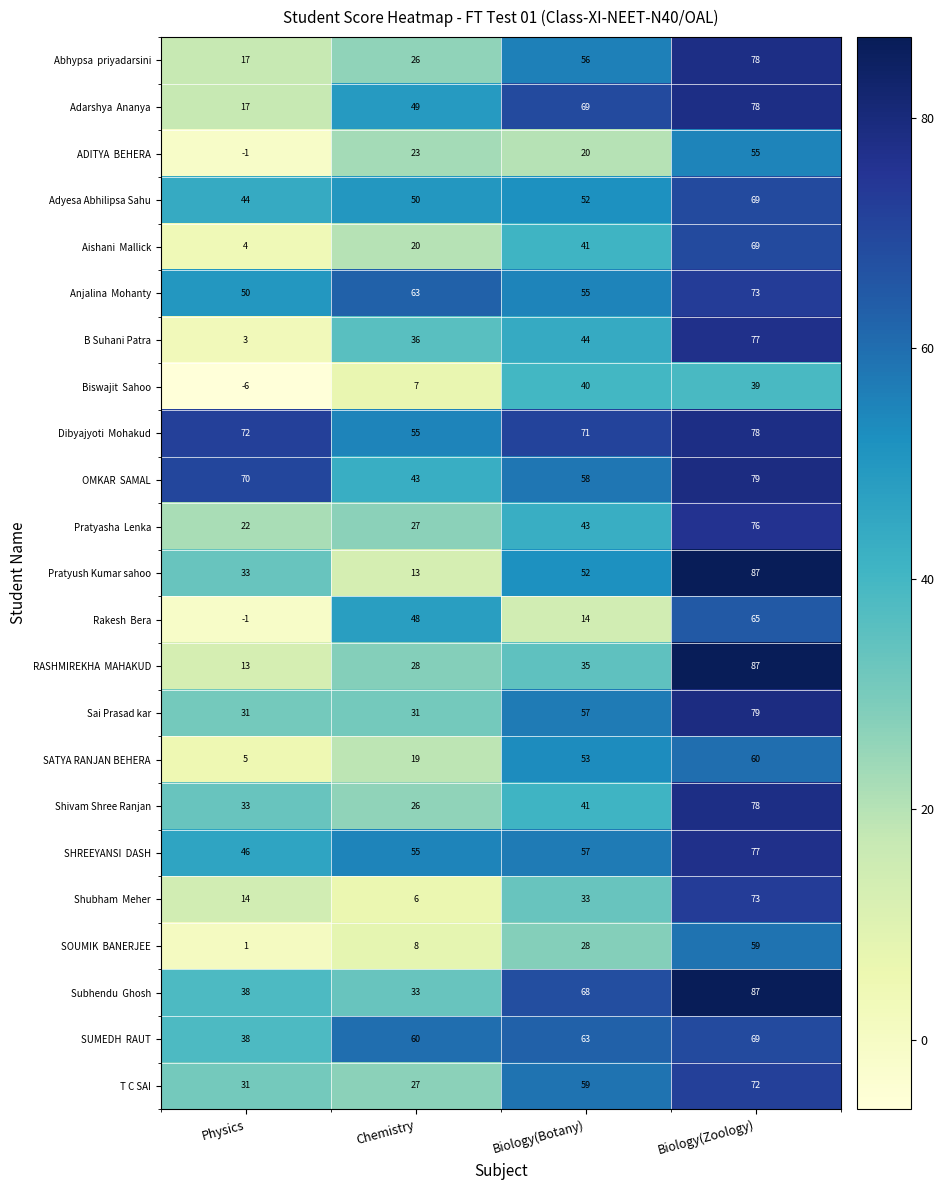

What is the total value across all series at Chemistry?

753